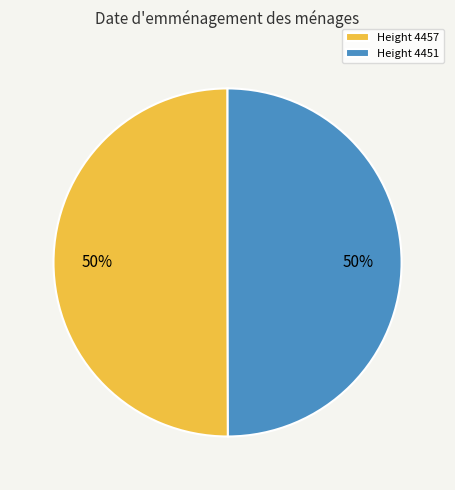

Is it true that Height 4457 is 58% of the pie?

False